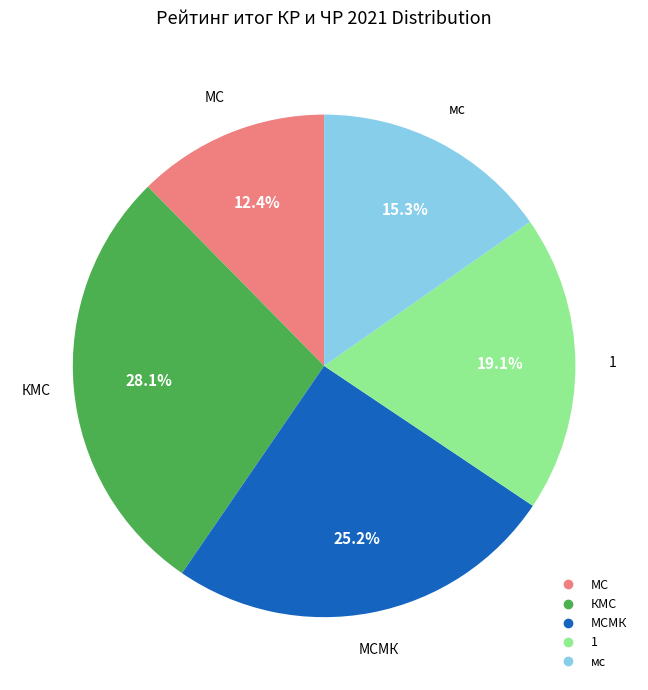

Is there any slice that represents more than half of the pie?

No